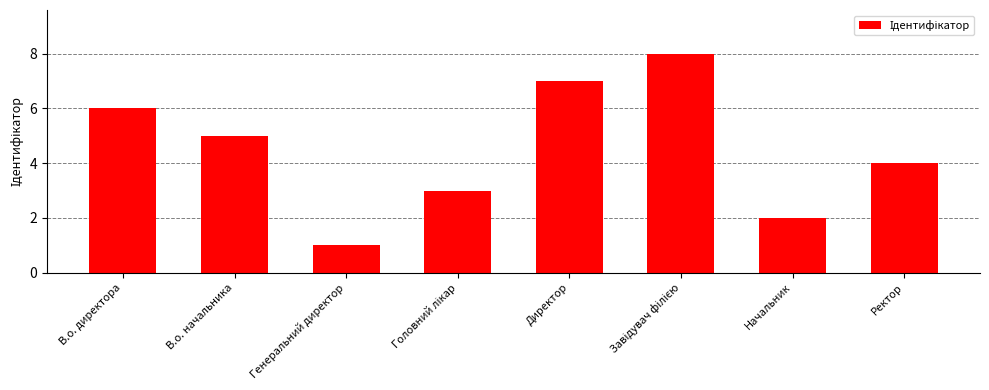

Reading right to left, extract all data points from this chart.

4	2	8	7	3	1	5	6